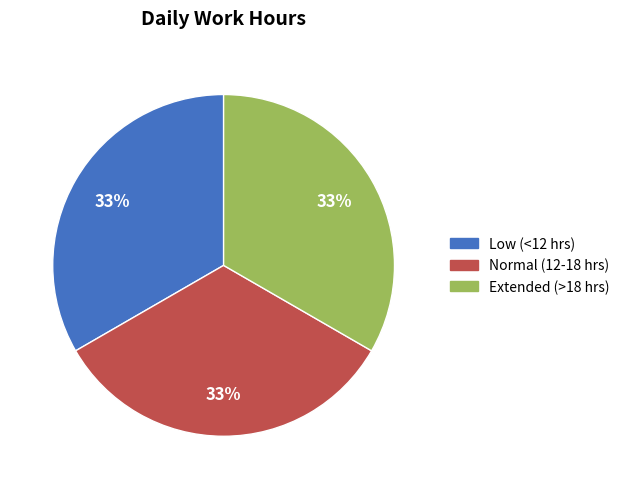

Is there a majority slice in this chart?

No